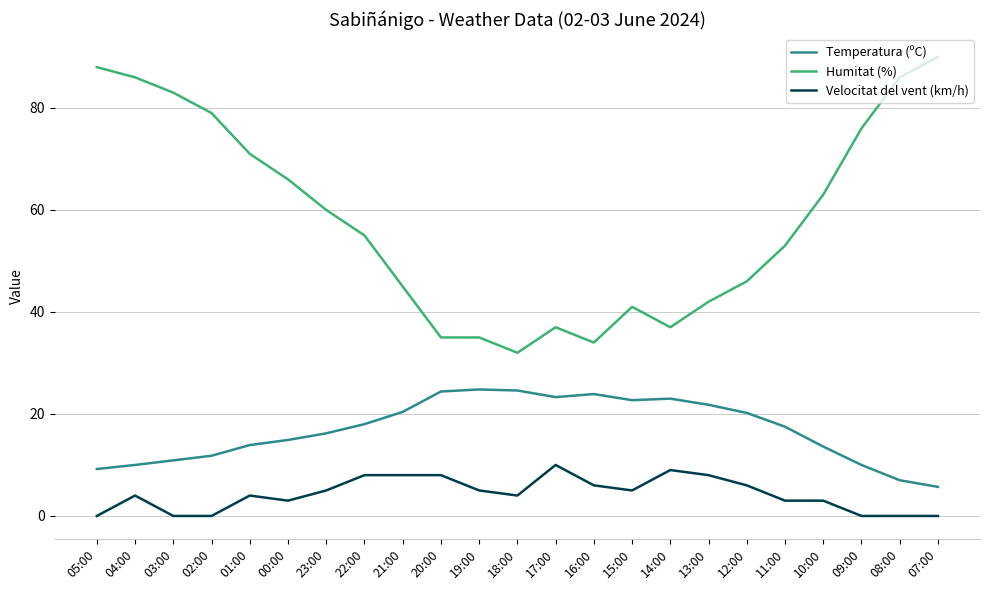

Is it true that Humitat (%) equals 16.6 at 19:00?

False